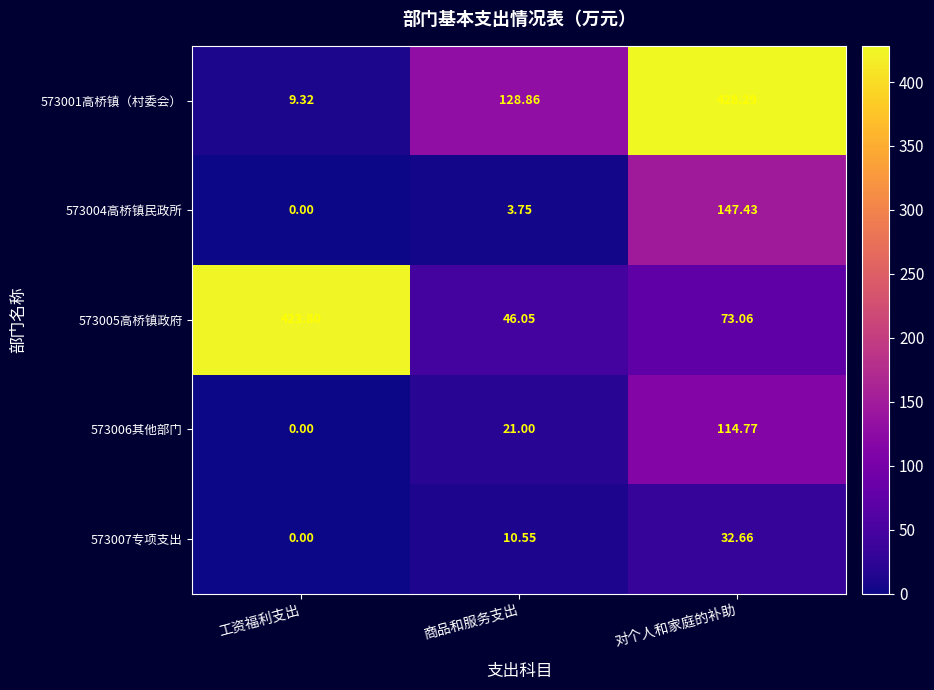

At which category is the sum across all series the highest?

对个人和家庭的补助